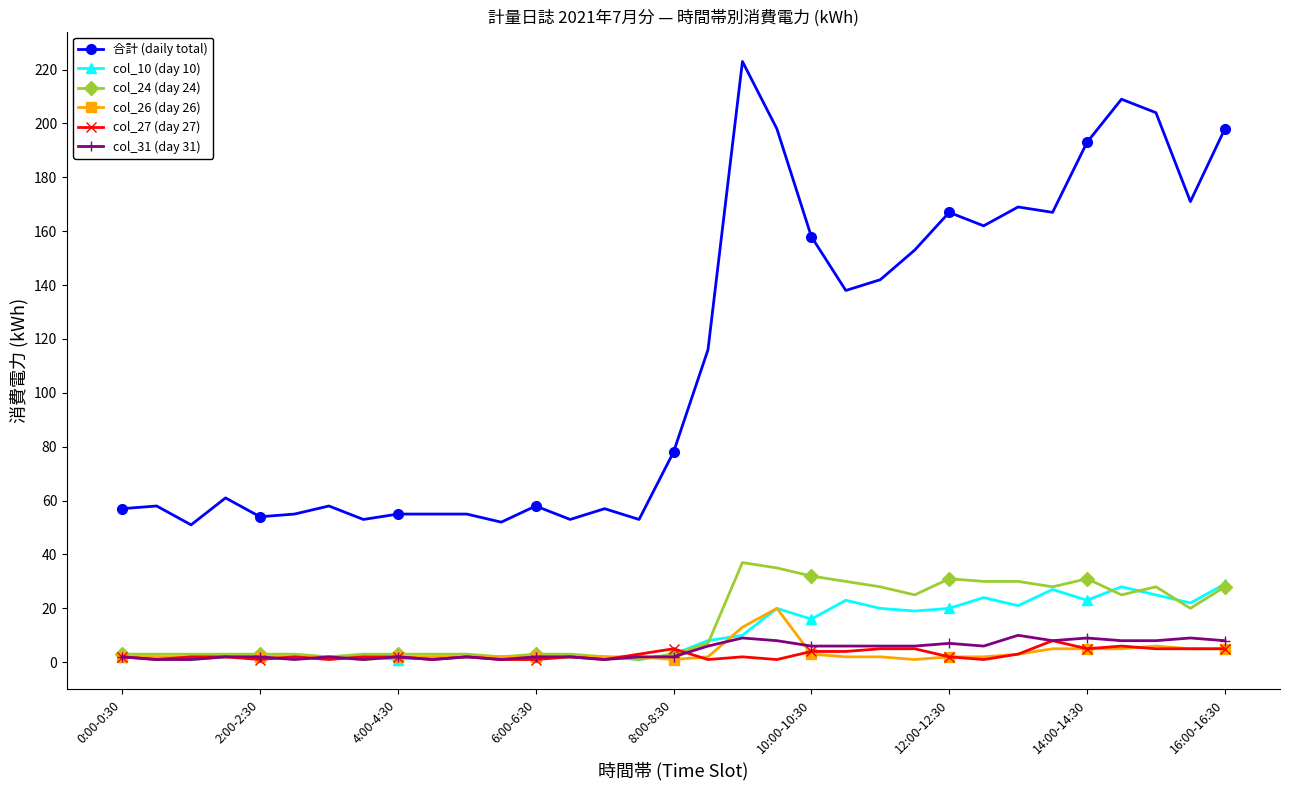

True or false: col_26 (day 26) and col_27 (day 27) cross at least once.

True